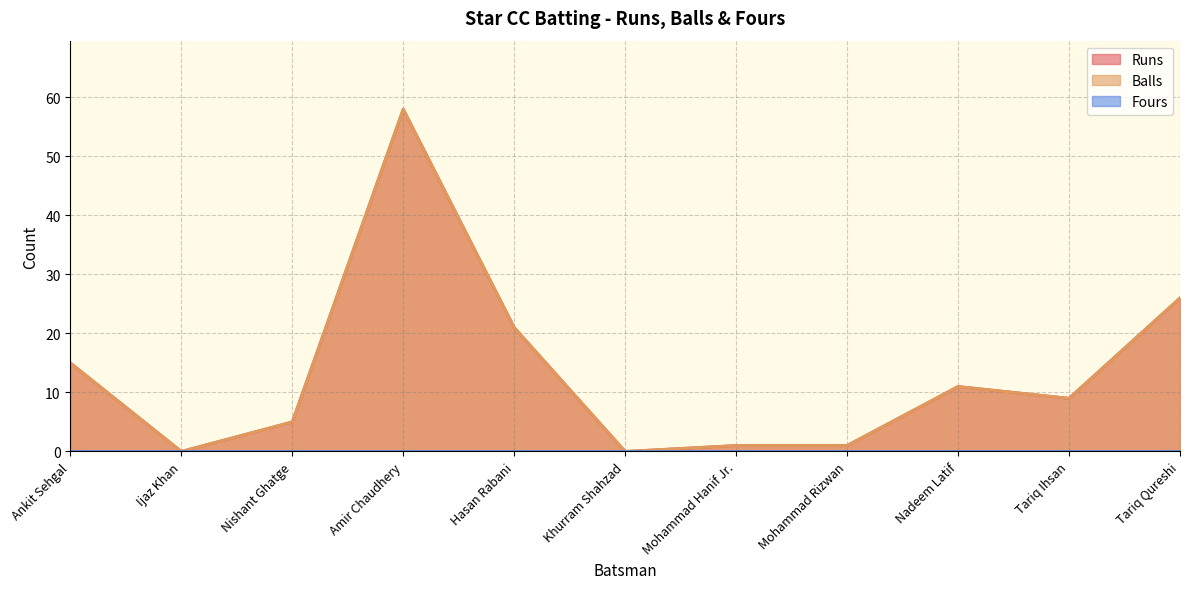

True or false: Runs has a value of 0 at Ijaz Khan.

True